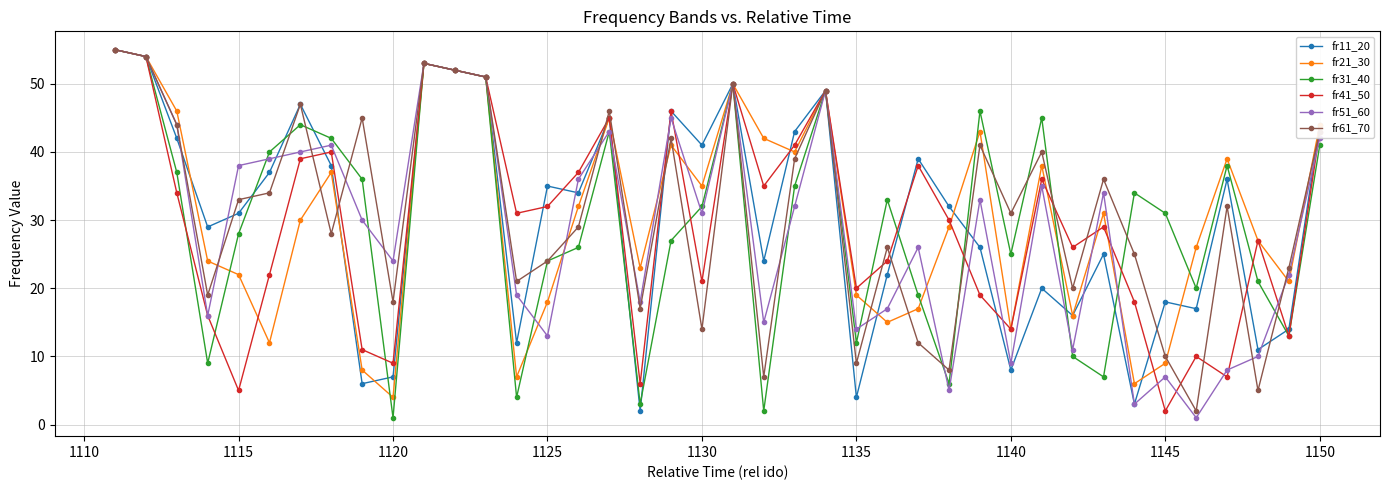

What is the greatest value displayed?

55